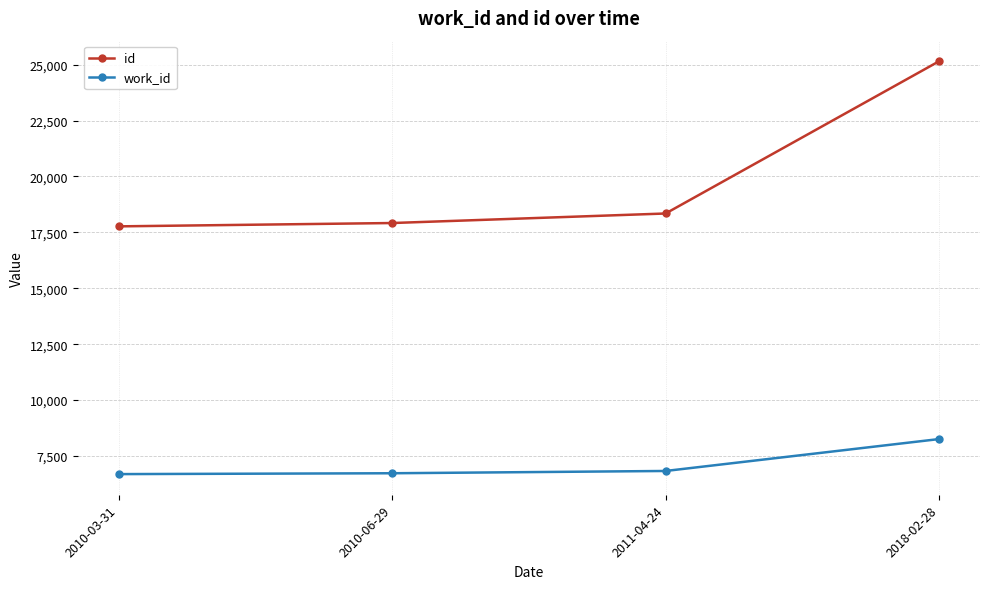

What are all the series names shown in the legend?

id, work_id